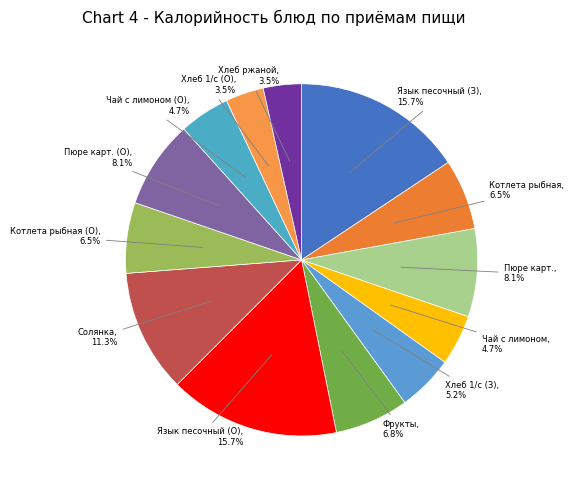

How many slices are in this pie chart?

13